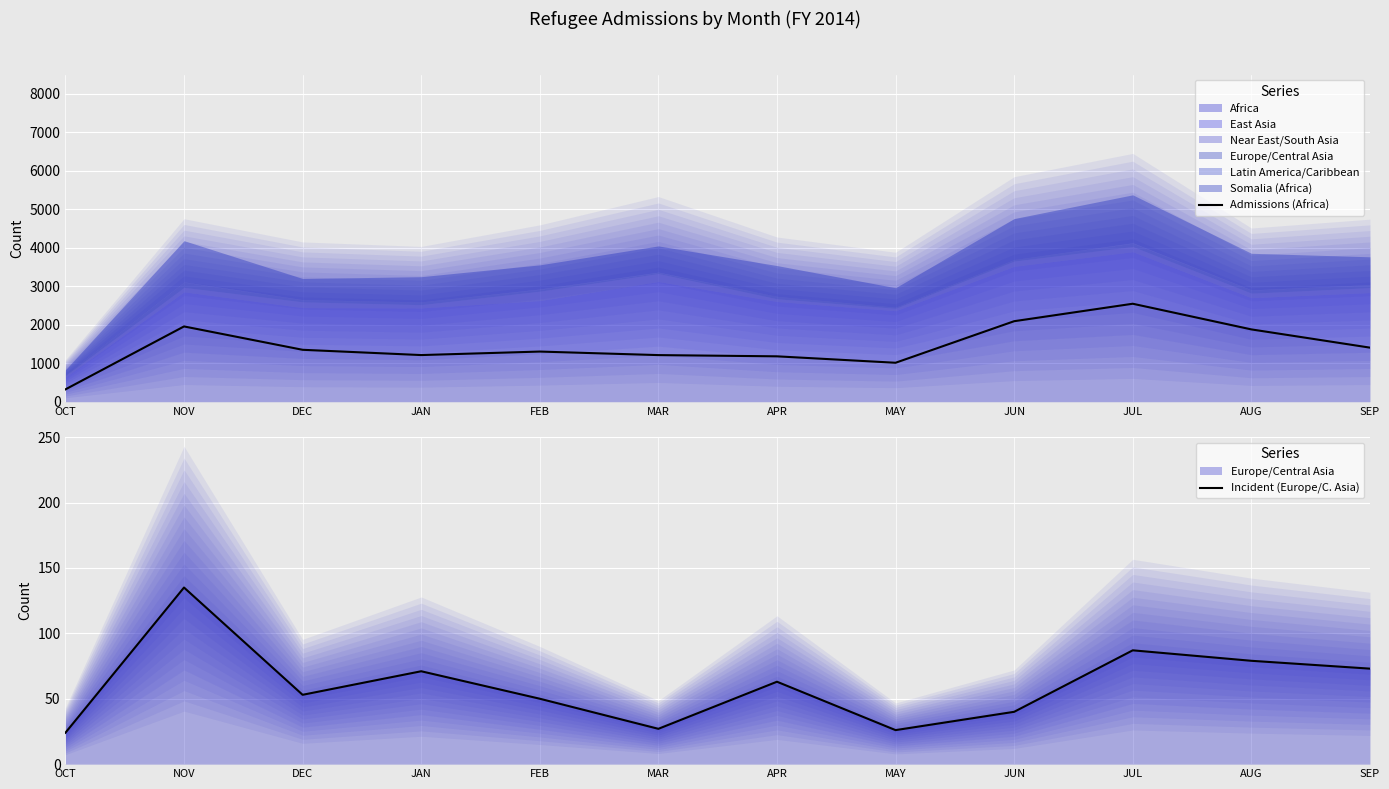

How many interior local valleys does the Incident (Europe/C. Asia) series have?

3